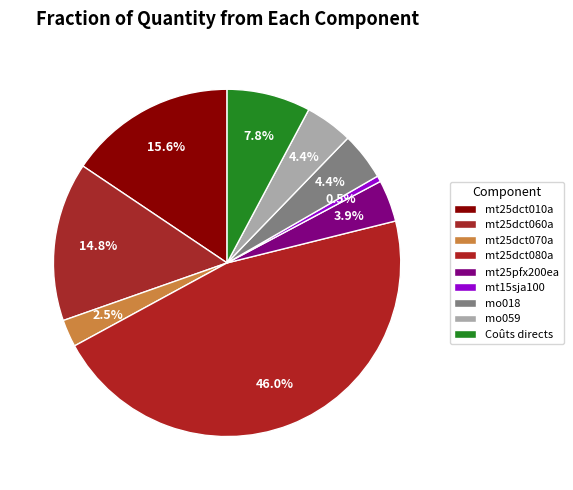

What percentage do mt25dct010a and mt25dct070a together represent?

18.1%